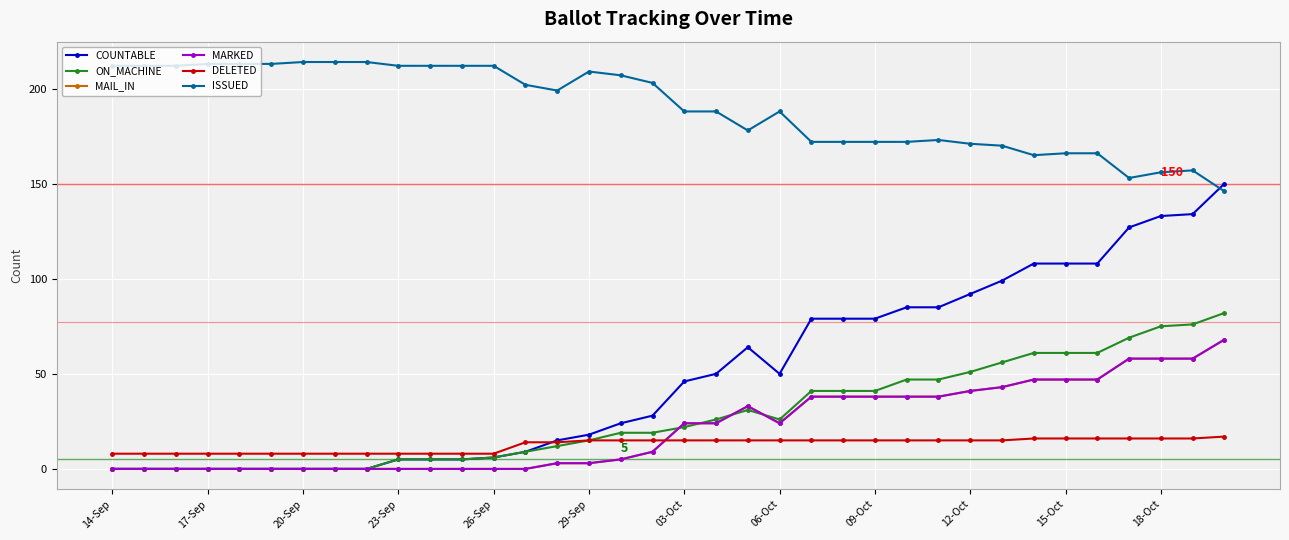

Which series has the largest total across all categories?

ISSUED